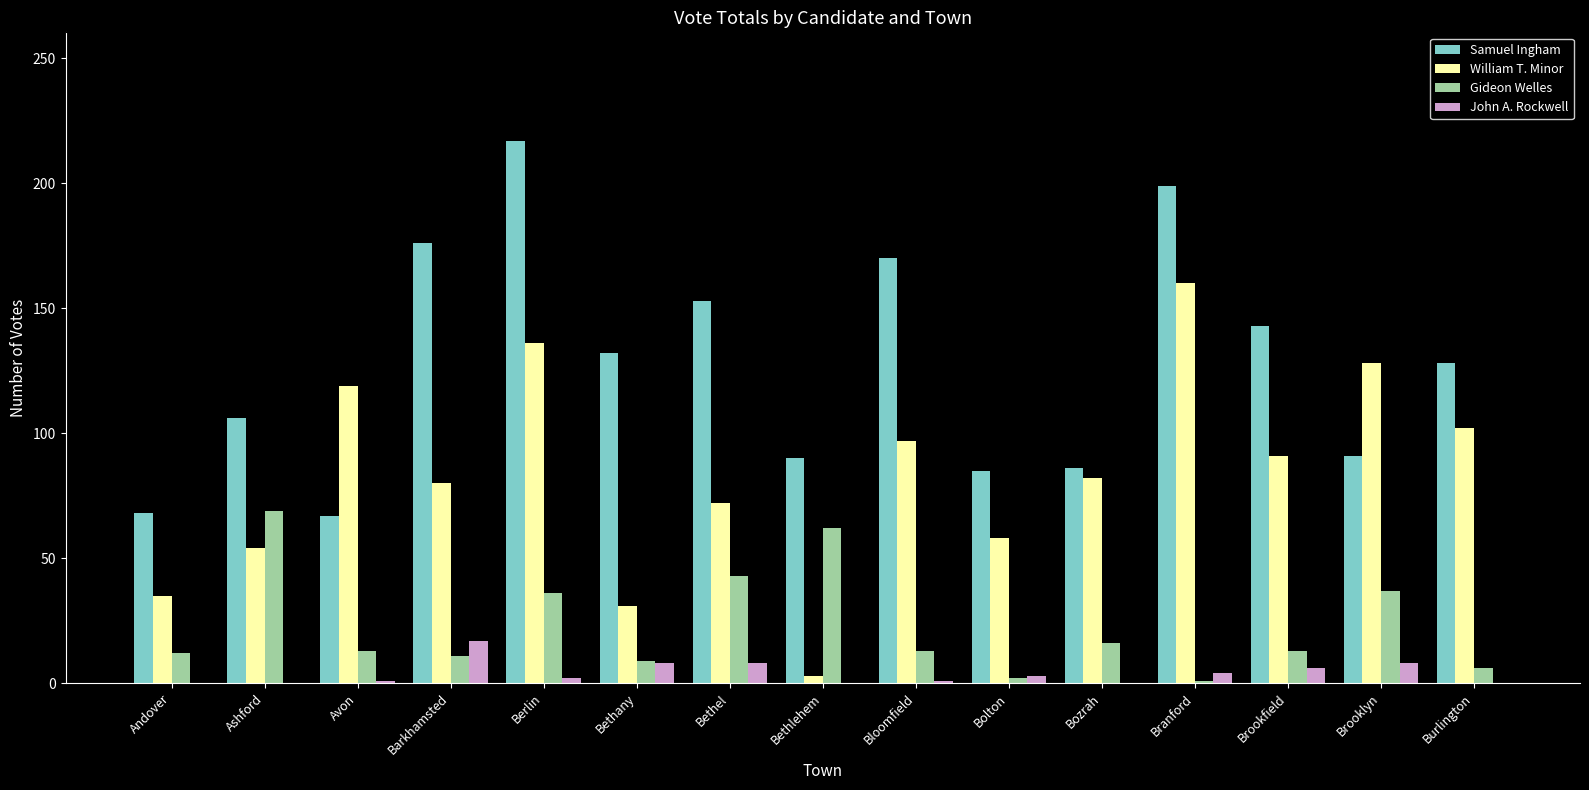

The William T. Minor series shows 160 at Branford. True or false?

True